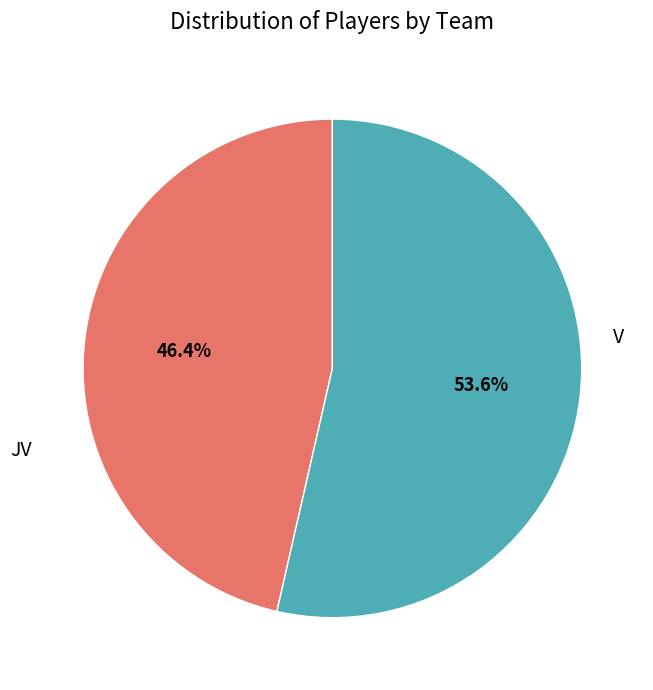

How many segments does this pie chart have?

2